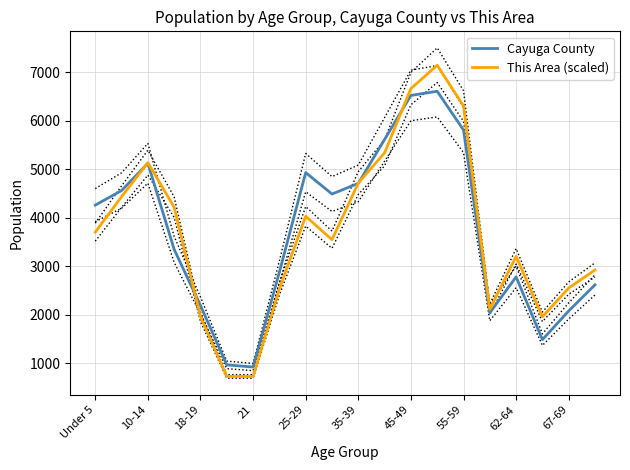

In Cayuga County, how many points are higher than both neighbors (excluding endpoints)?

4